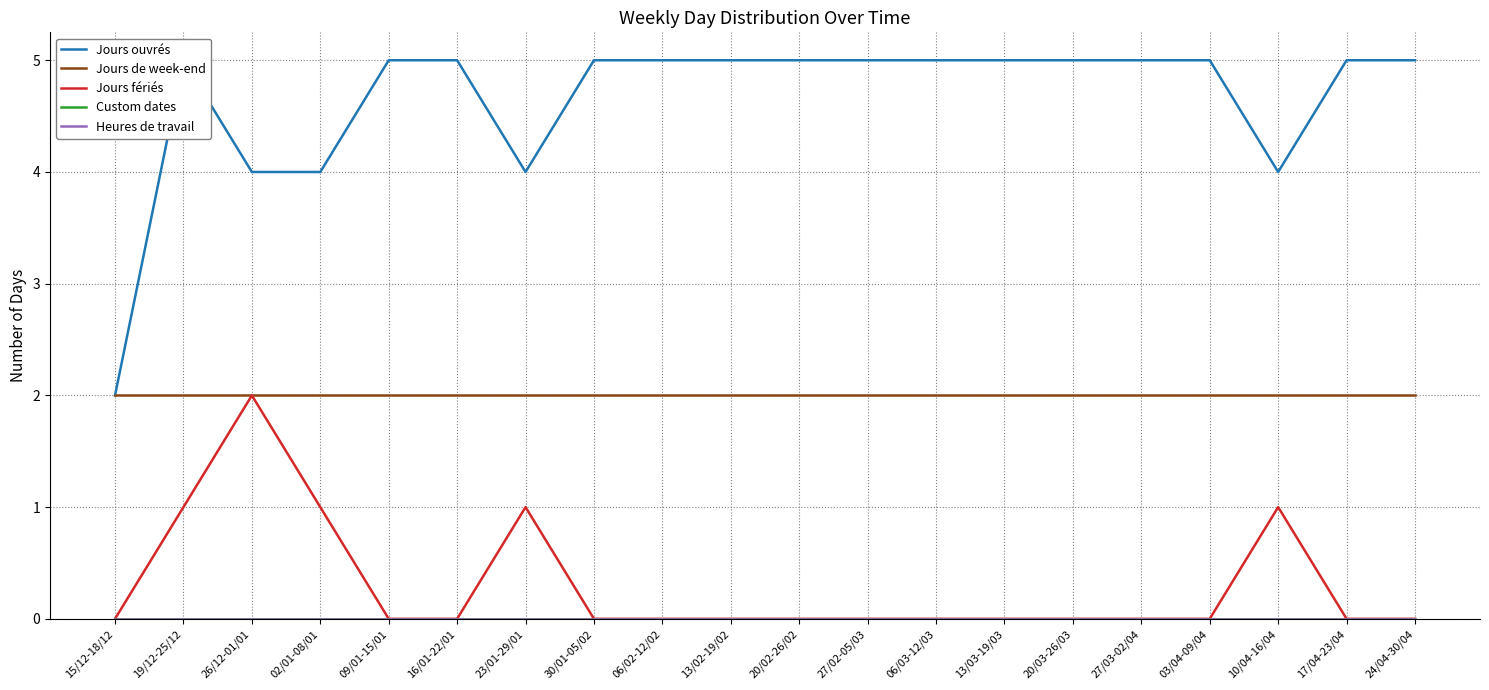

What is the label of the 15th point from the right?

16/01-22/01